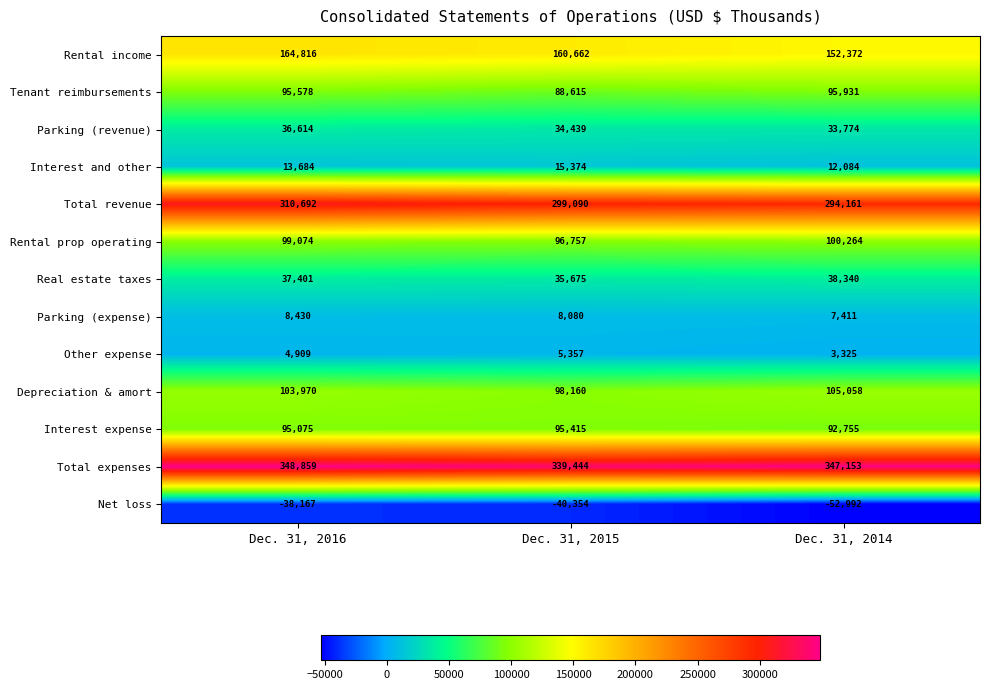

Which series changed the most between Dec. 31, 2016 and Dec. 31, 2015?

Total revenue